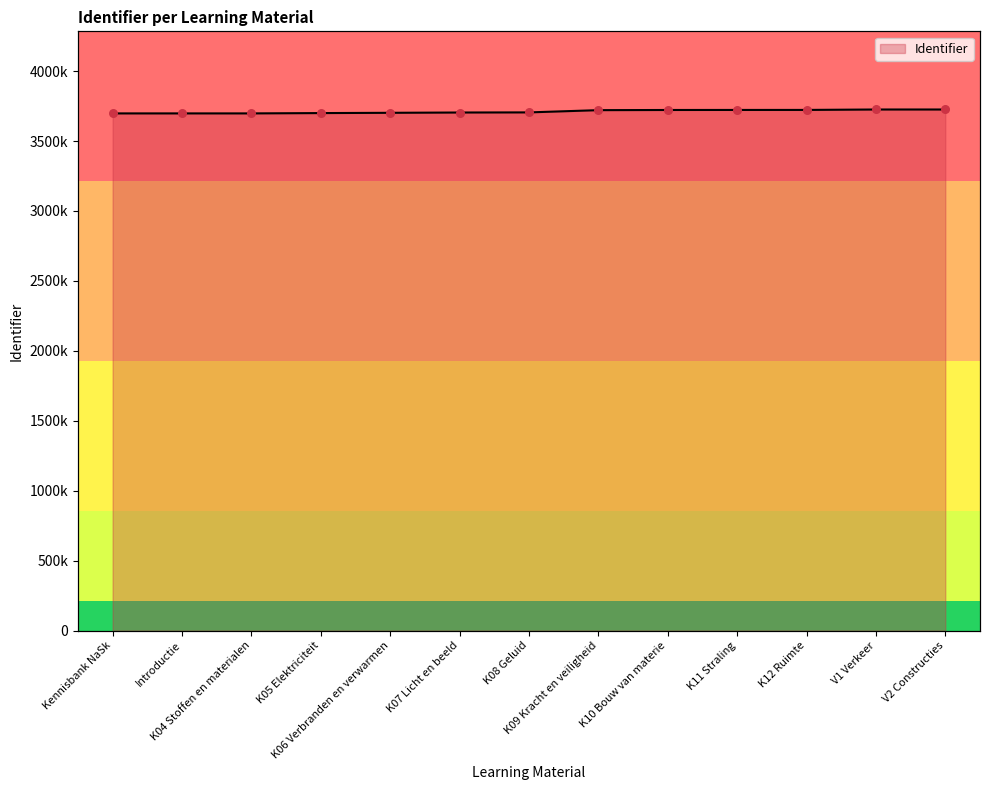

Approximately how many times larger is the value at K08 Geluid compared to K12 Ruimte?

1.0